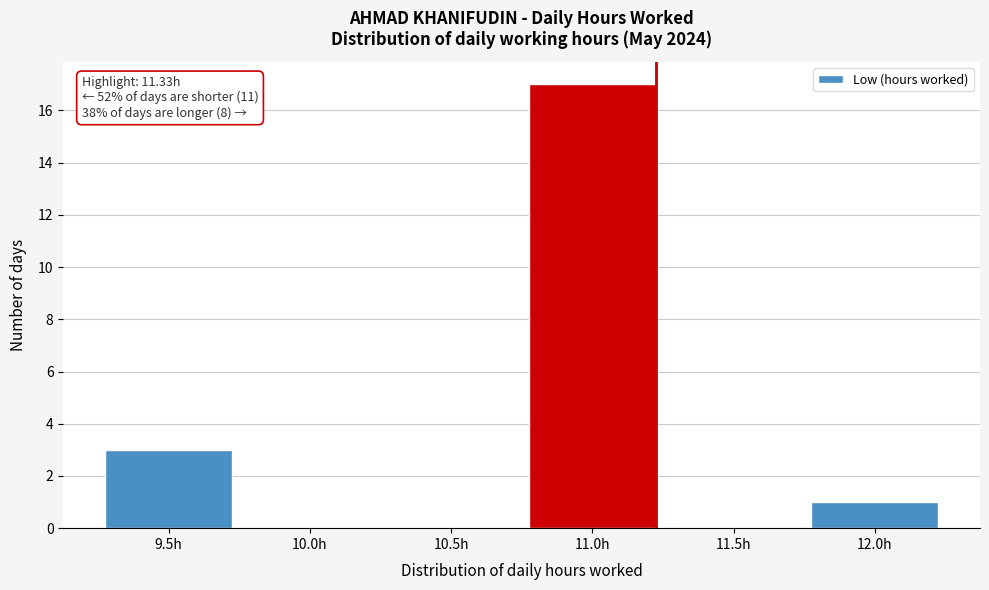

Reading right to left, list all the values displayed in this chart.

12.0h=1	11.5h=0	11.0h=17	10.5h=0	10.0h=0	9.5h=3